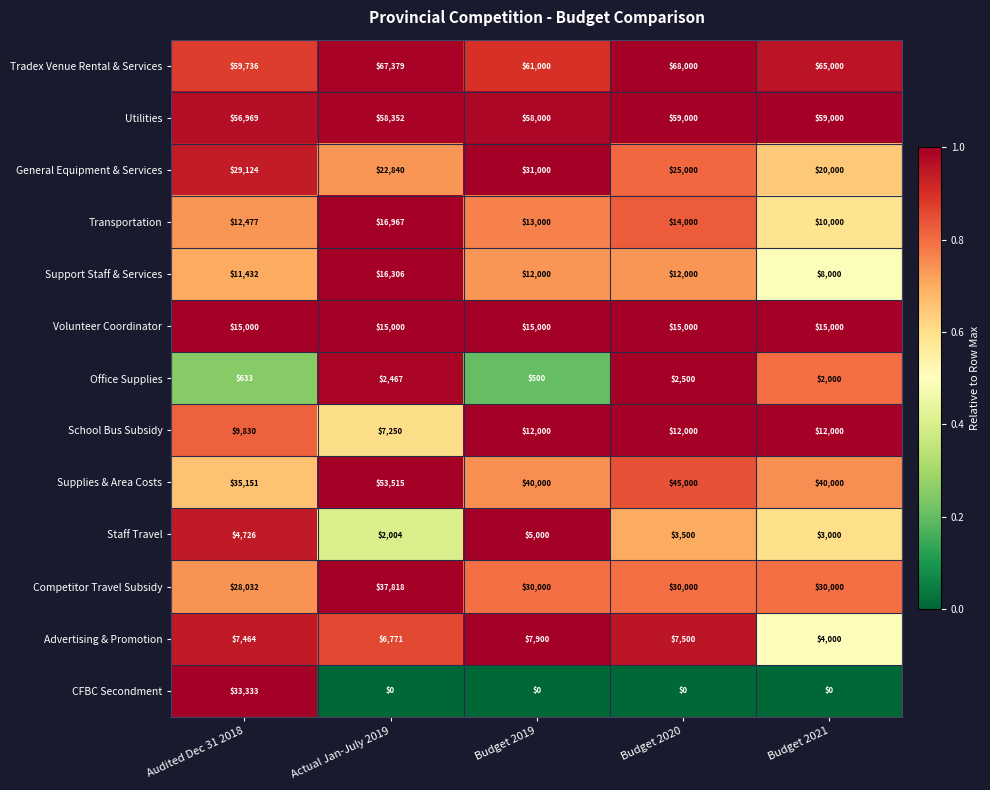

At how many categories does at least one series exceed 0?

5